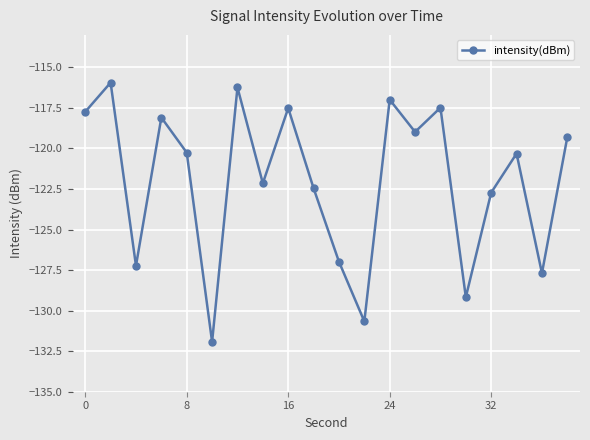

How many lines are shown in the chart?

1